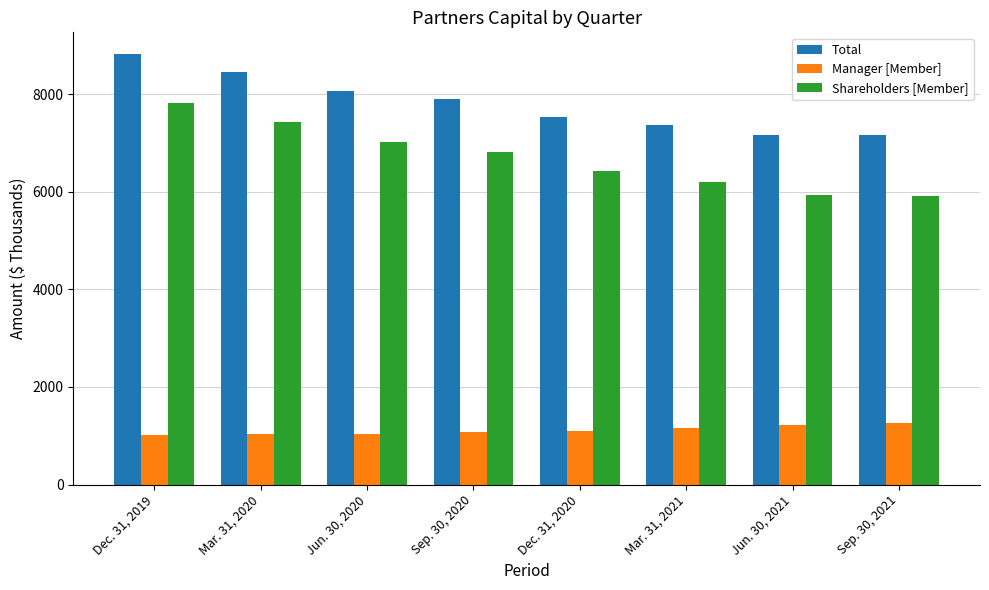

How many series are shown in this chart?

3